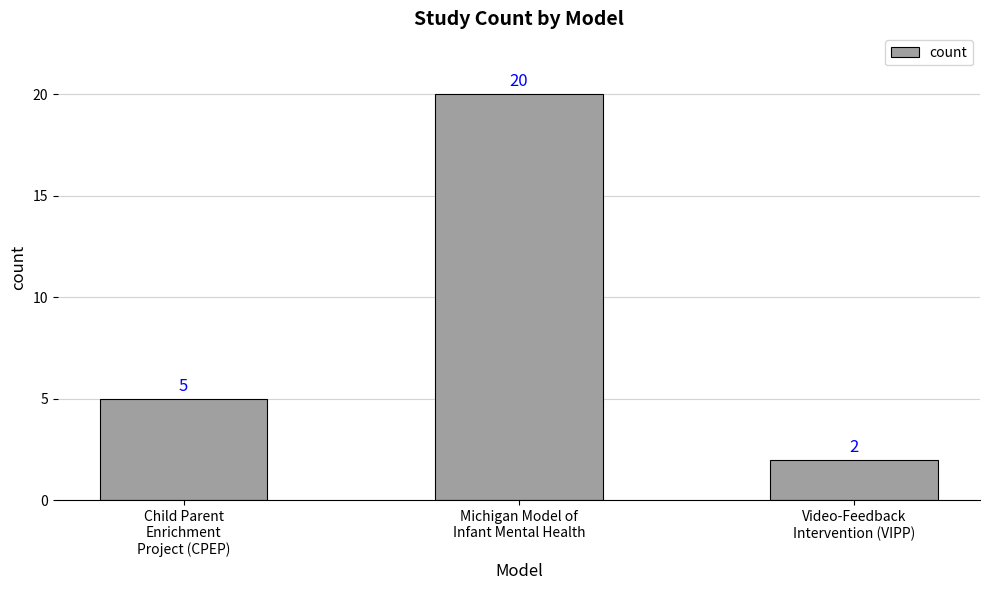

What is the sum of the values at Video-Feedback
Intervention (VIPP) and Michigan Model of
Infant Mental Health?

22